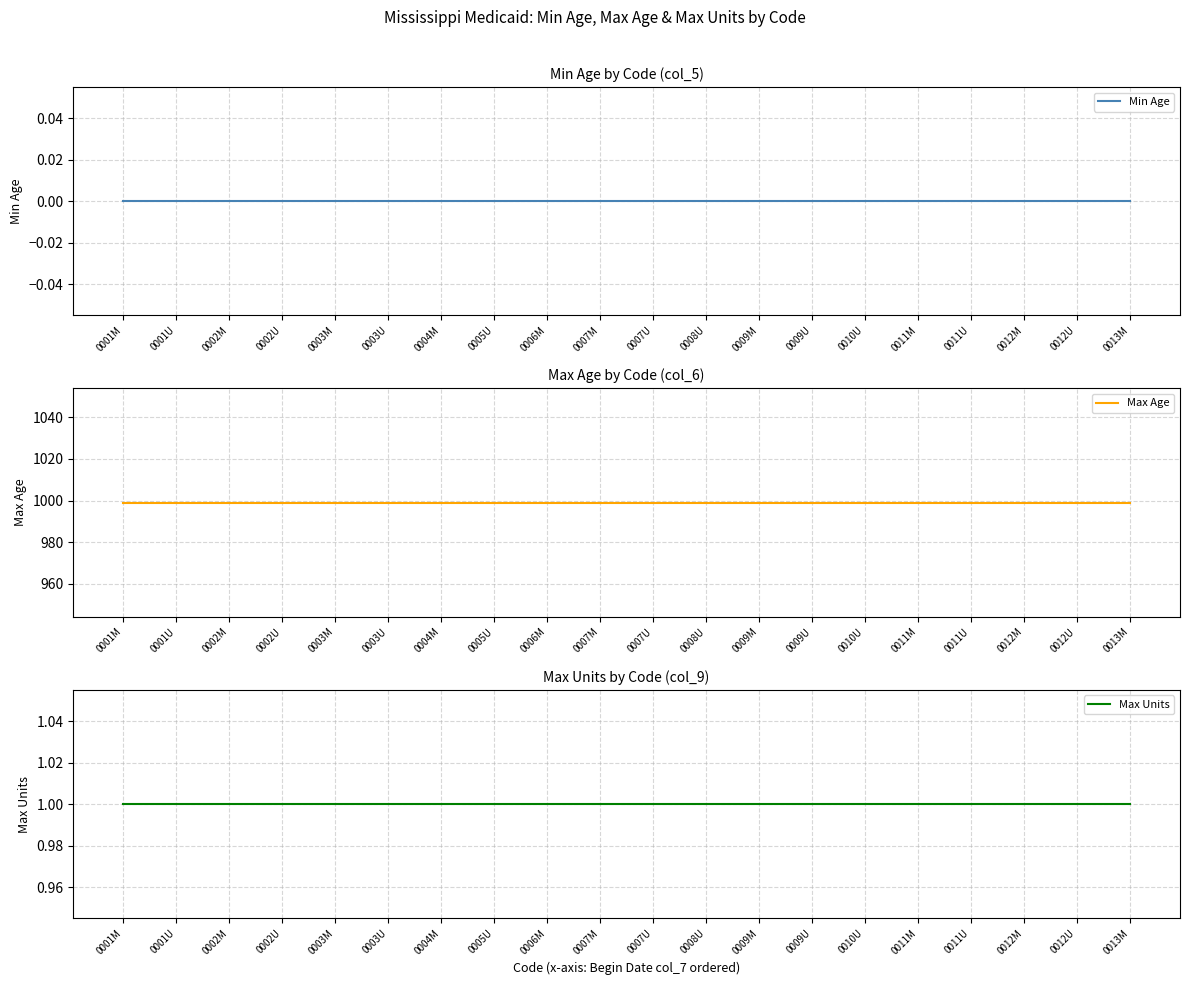

What position from the right is 0009M?

8